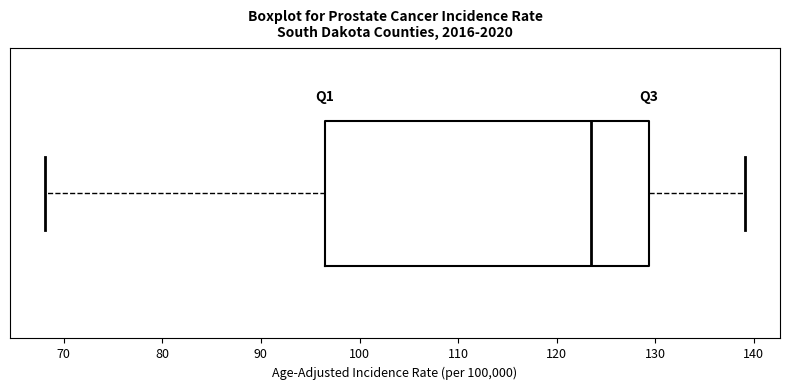

Read this box plot against the x-axis: the position of the median line, the range covered by the box, and the ends of both whiskers. The values are not printed on the chart, so give them approximately, as read against the axis.

median 123, box 97 to 129, whiskers 68 to 139